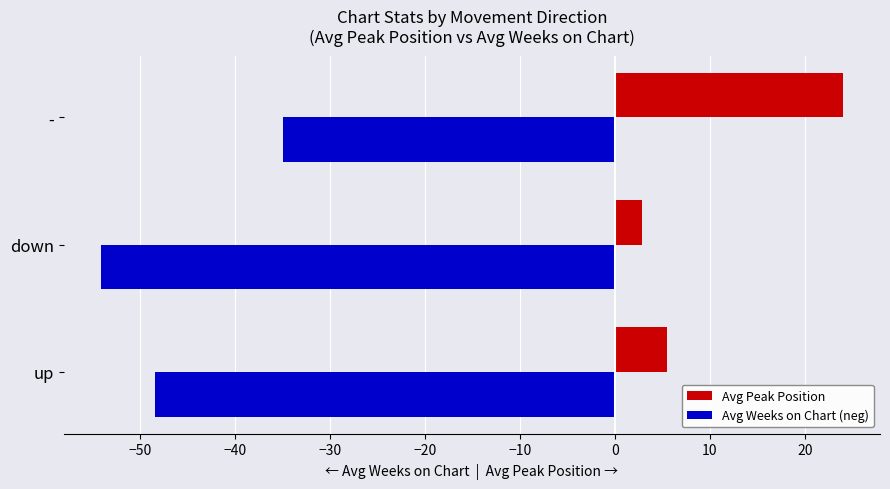

What is the average value of the Avg Weeks on Chart (neg) series?

-45.9